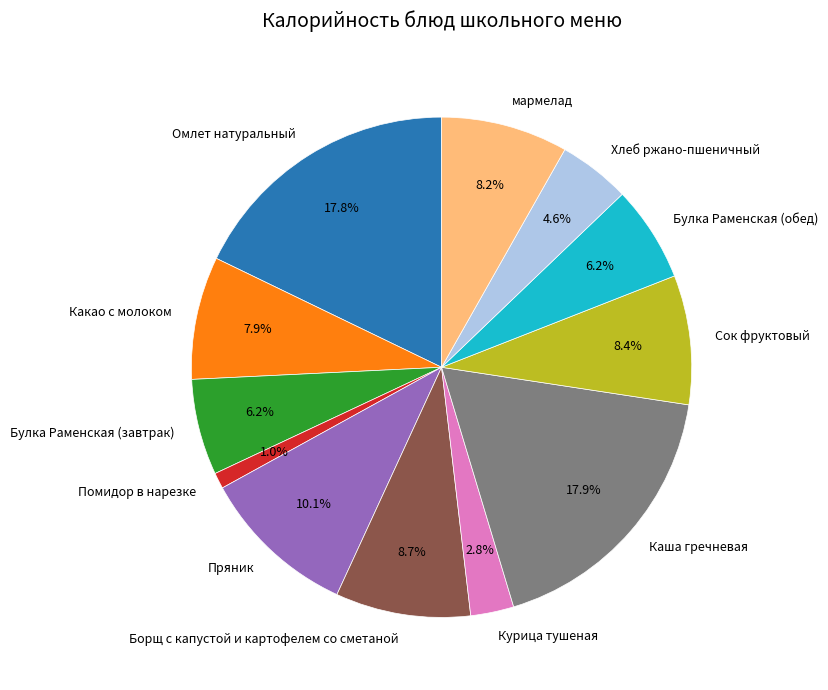

Is мармелад the majority of the pie?

No